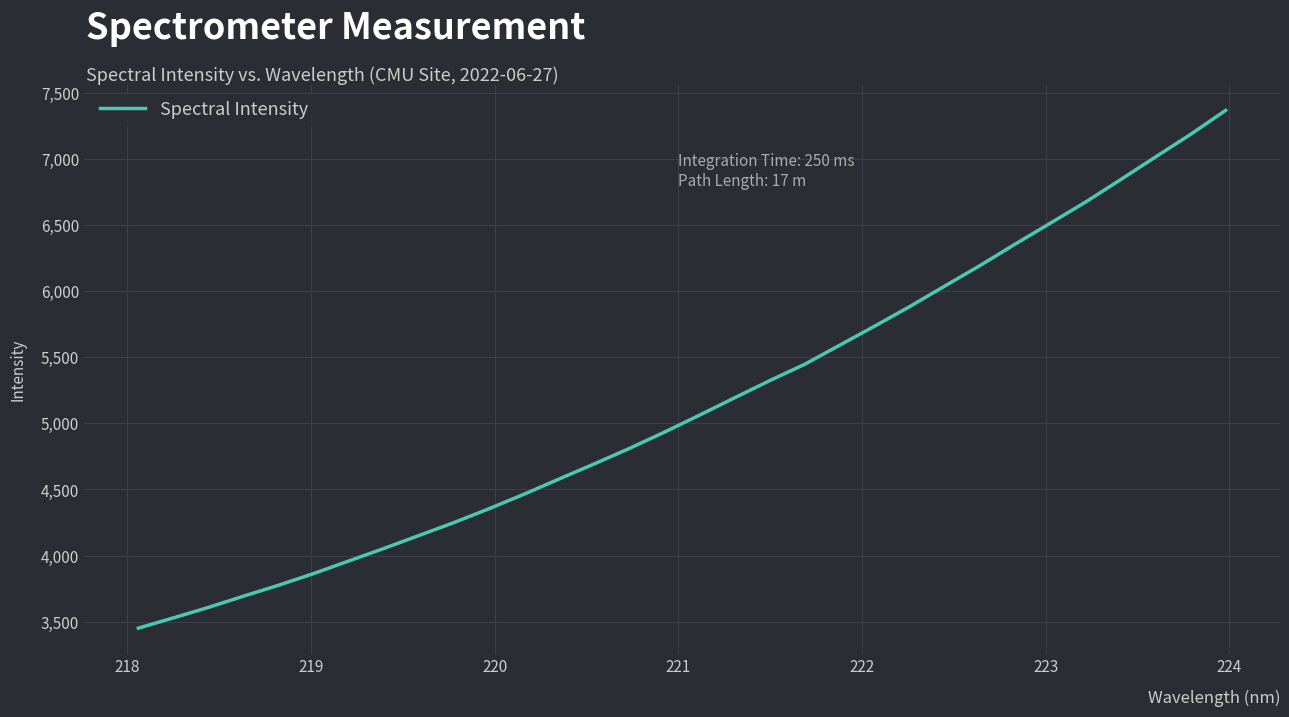

Reading right to left, transcribe all the data shown in this chart.

7365.7	7184.5	7013.7	6841.7	6672.3	6513.5	6355.8	6194.4	6040.2	5884.9	5736.9	5592.7	5448.0	5323.9	5194.4	5063.1	4934.7	4811.3	4694.6	4580.6	4465.5	4355.5	4250.8	4152.7	4054.7	3959.9	3864.9	3776.6	3693.8	3608.7	3529.4	3451.7